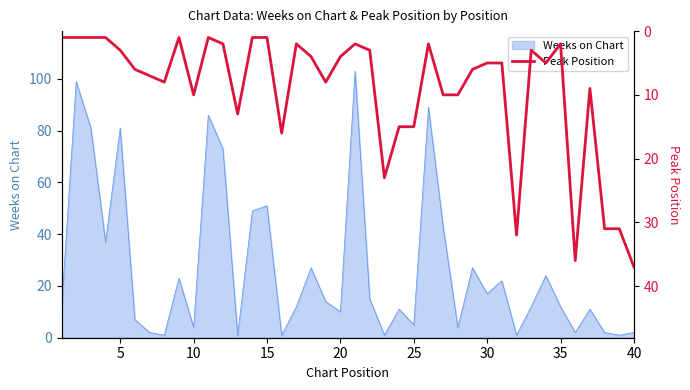

How many lines are shown in the chart?

1